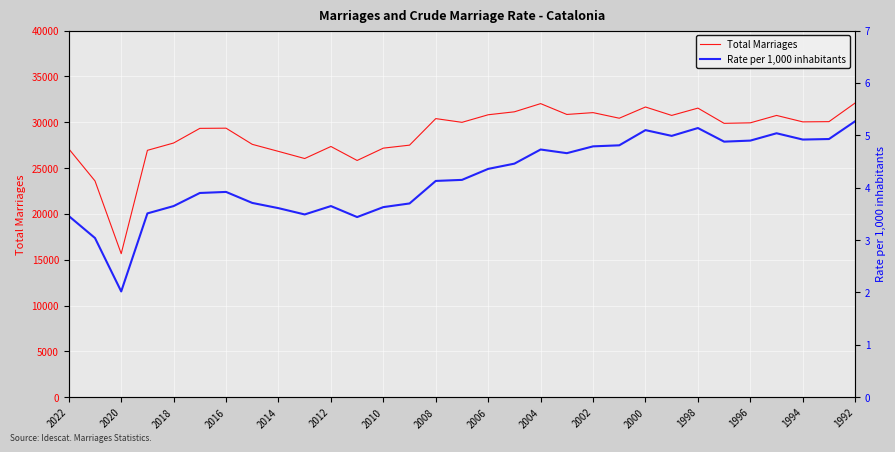

Is it true that Total Marriages equals 30819 at 2006?

True